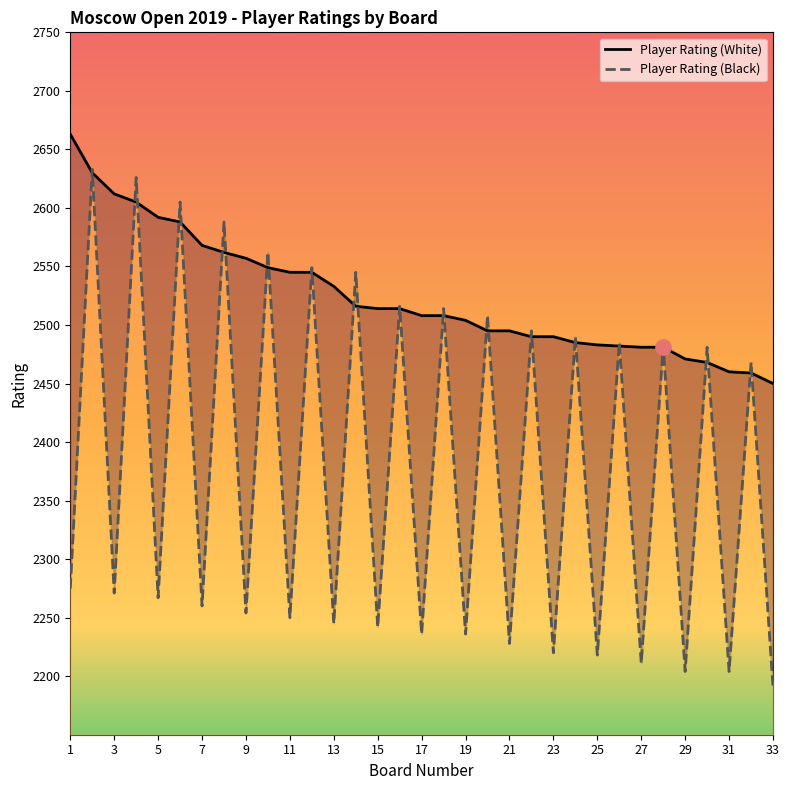

Which series has the largest Y range (max minus min)?

Player Rating (Black)